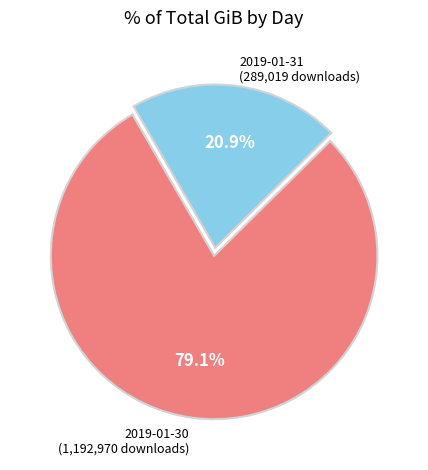

Does any single category account for the majority?

Yes